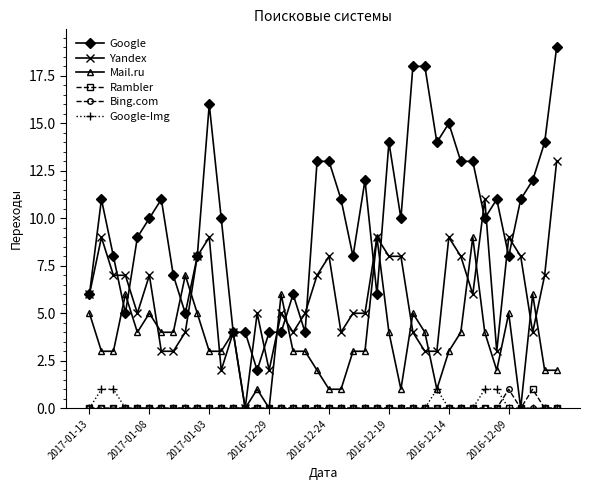

True or false: Google and Google-Img intersect in this chart.

False